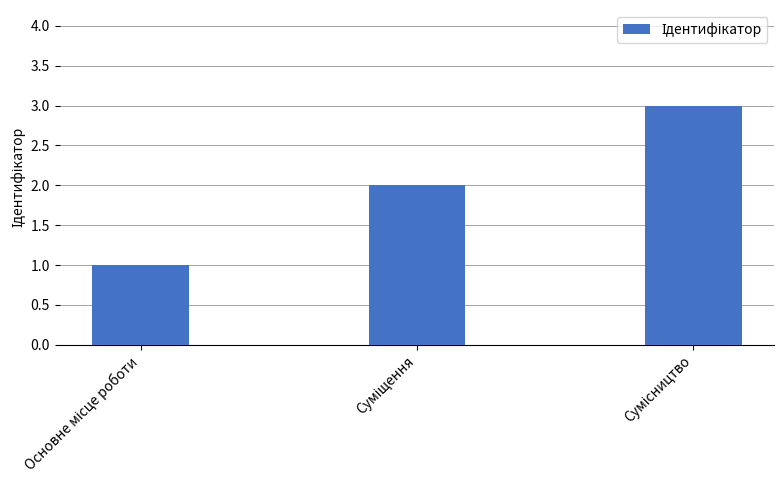

What is the smallest value displayed?

1